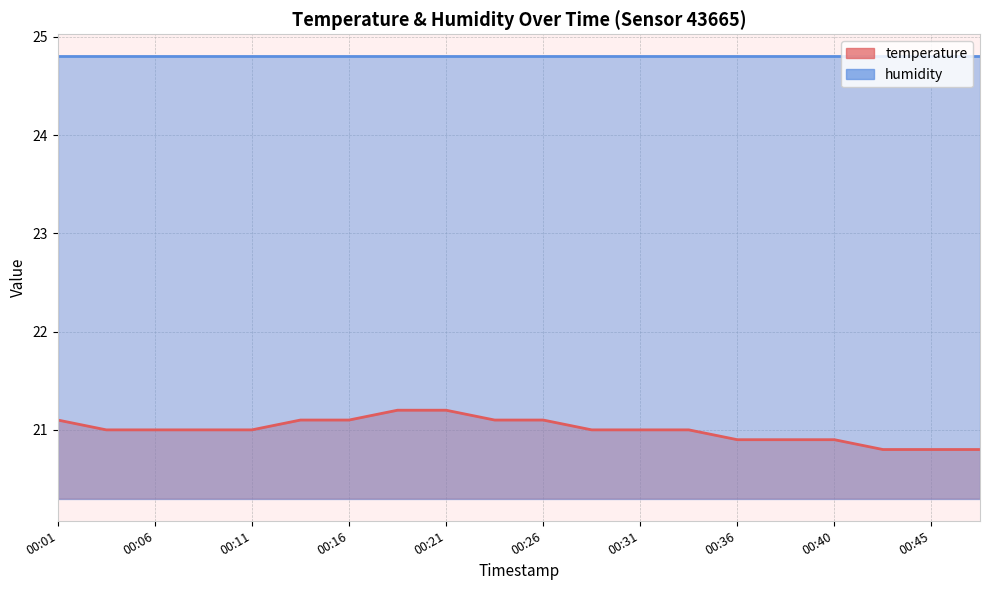

Reading right to left, what are all the values shown in this chart?

20.8	20.8	20.8	20.9	20.9	20.9	21.0	21.0	21.0	21.1	21.1	21.2	21.2	21.1	21.1	21.0	21.0	21.0	21.0	21.1